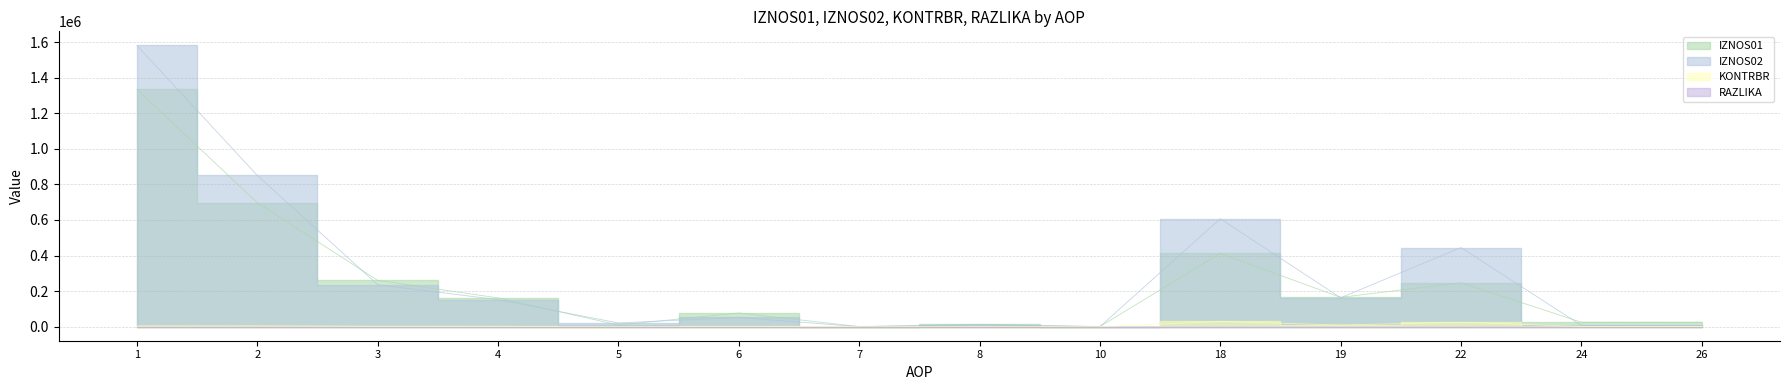

In KONTRBR, how many points are lower than both neighbors (excluding endpoints)?

5